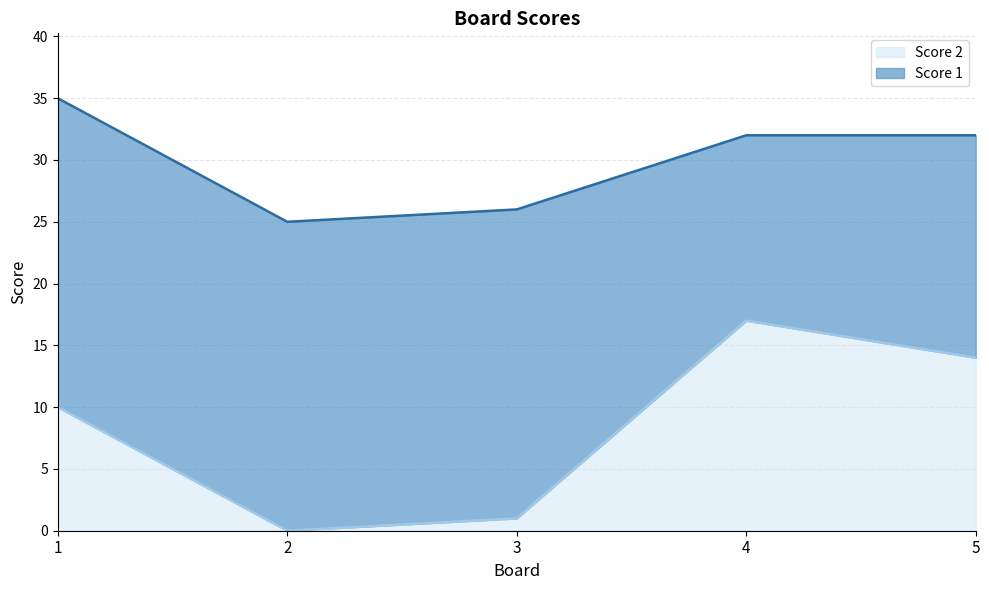

What is the difference between the maximum and minimum values in the Score 2 series?

17